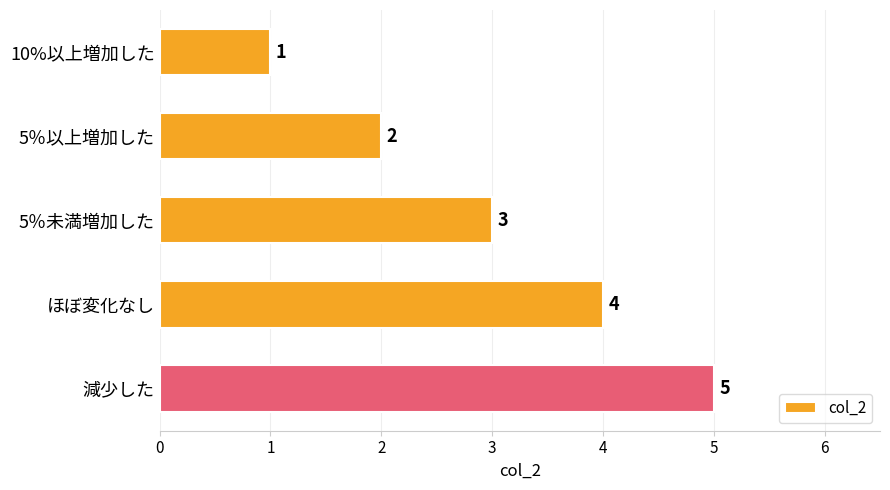

True or false: the data shows 1 at ほぼ変化なし.

False